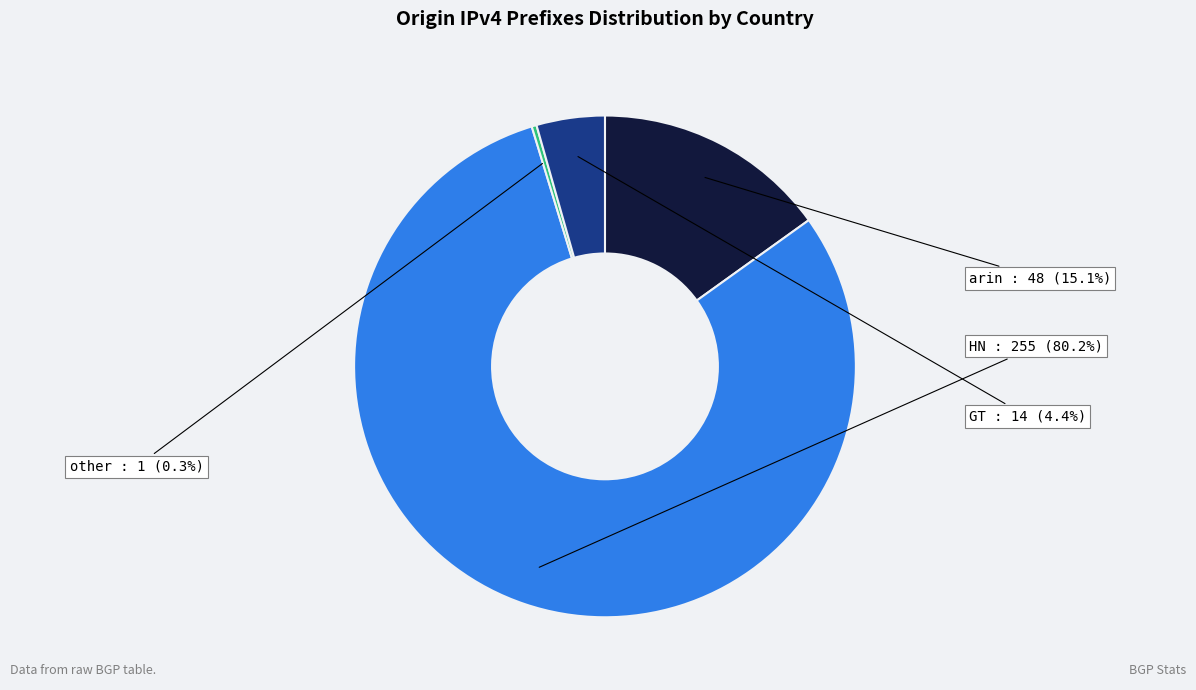

Which category accounts for the majority?

HN